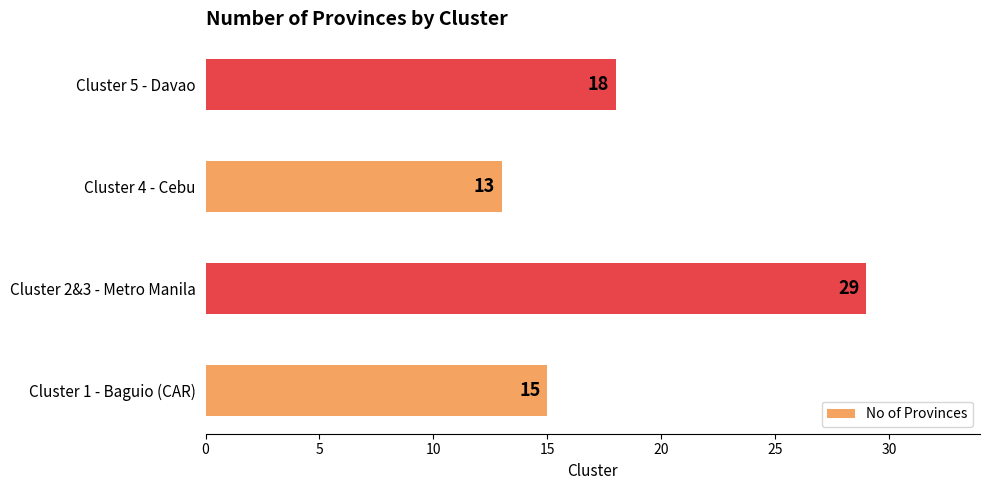

List the labels in order of value, largest first.

Cluster 2&3 - Metro Manila, Cluster 5 - Davao, Cluster 1 - Baguio (CAR), Cluster 4 - Cebu